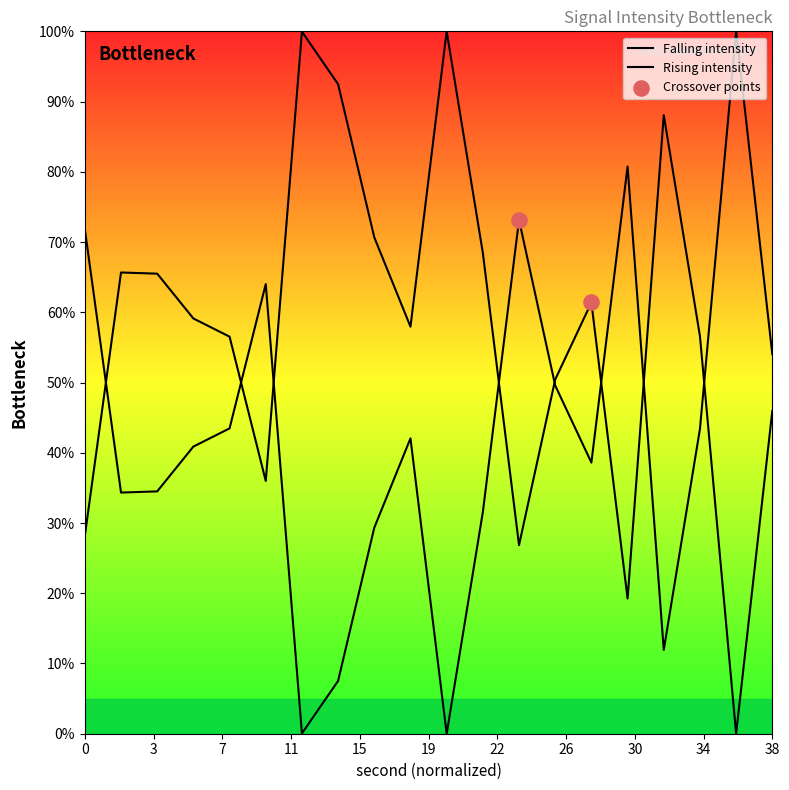

Which has a higher value, 18 or 14?

14